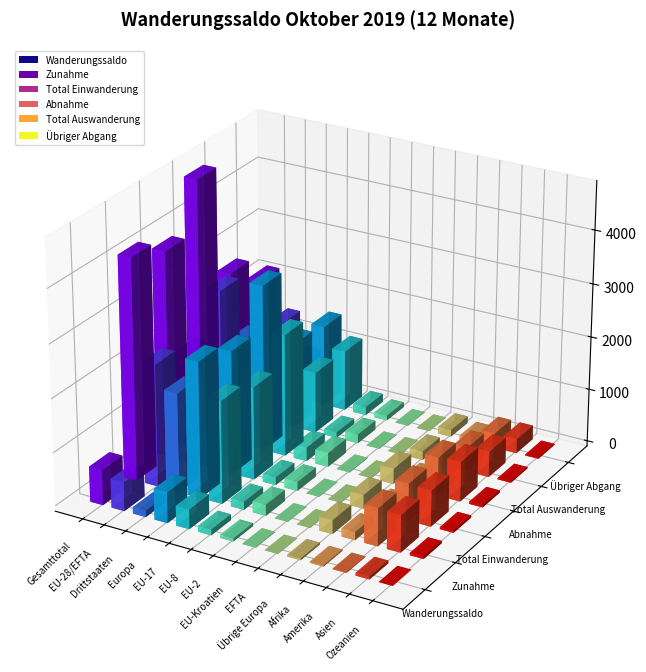

How many values in the Total Einwanderung series are below 676?

7